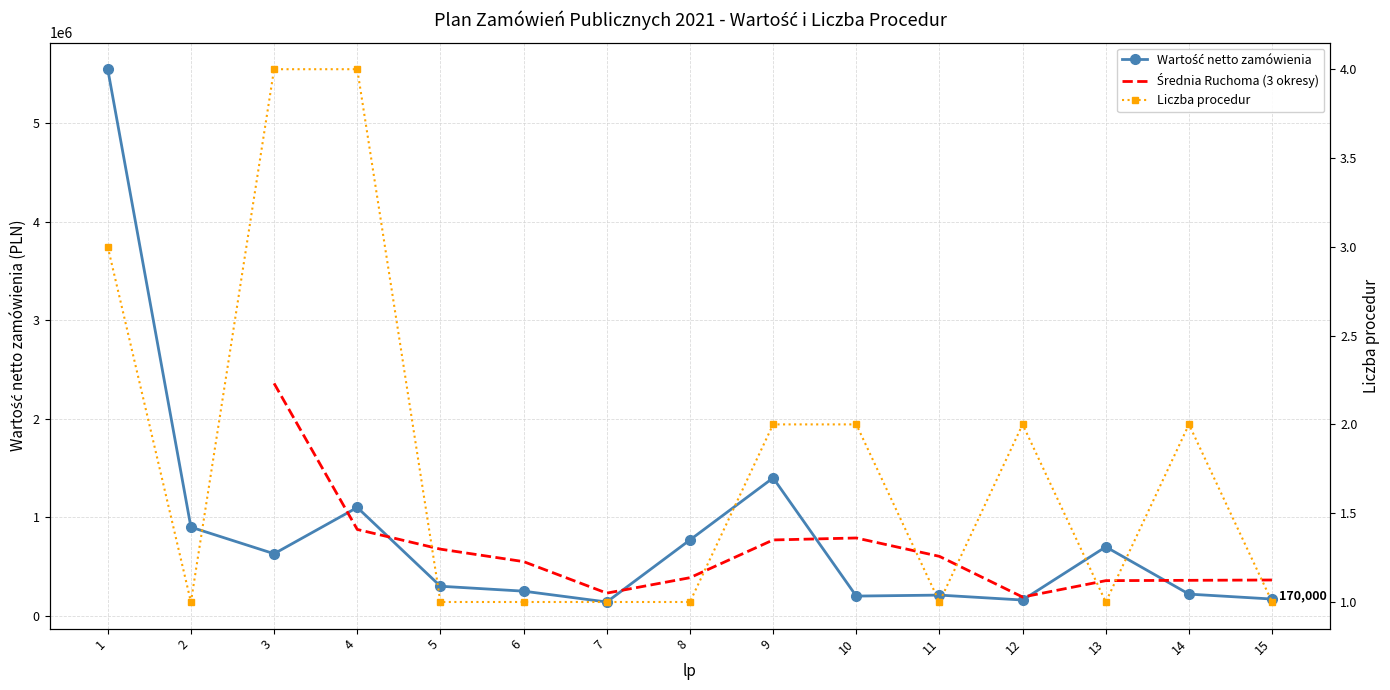

Which series has the largest range (max minus min)?

Wartość netto zamówienia